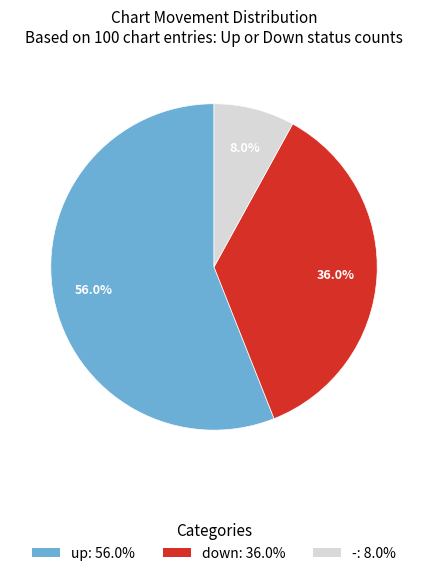

What is the ratio of the value at down: 36.0% to the value at -: 8.0%?

4.5